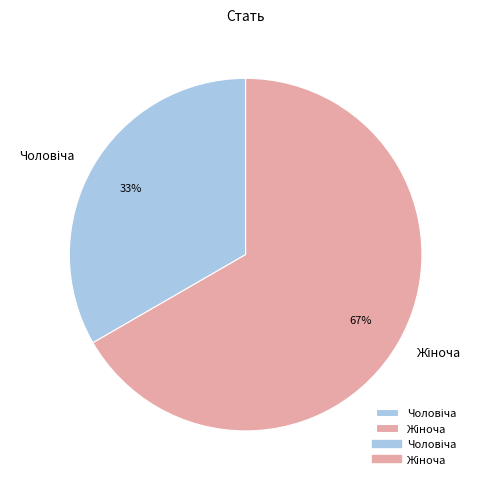

To the nearest percent, what is the average slice percentage?

50%